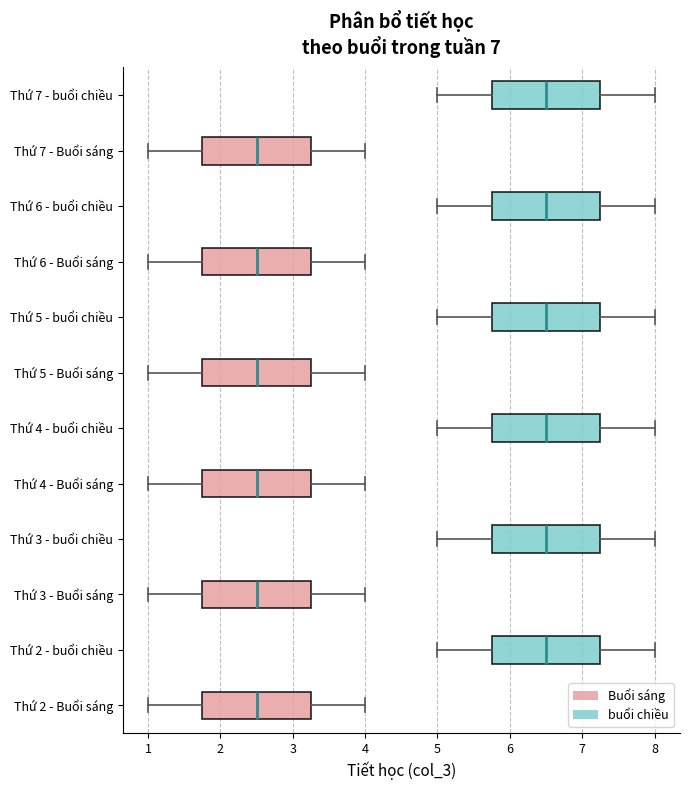

Where is the left edge of the box for Thứ 4 - Buổi sáng on the x-axis? The values are not printed on the chart, so give them approximately, as read against the axis.

1.8